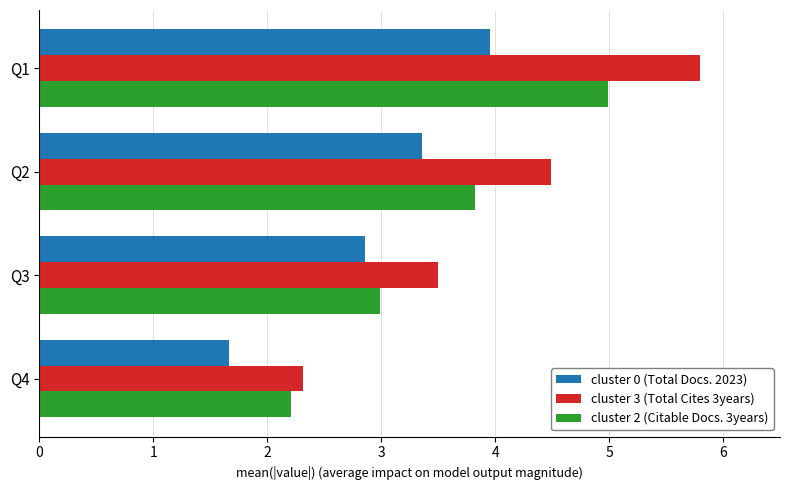

True or false: cluster 2 (Citable Docs. 3years) has a value of 3.8 at Q2.

True